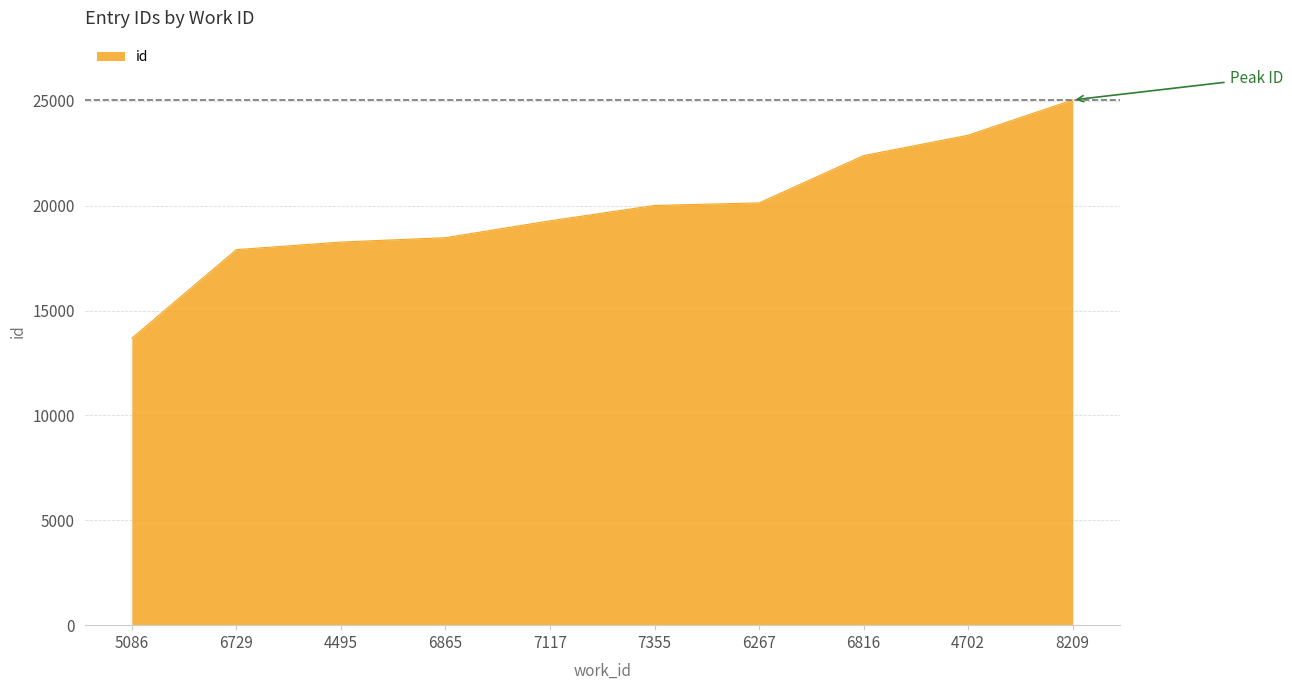

What is the difference between the values at 6729 and 6865?

571